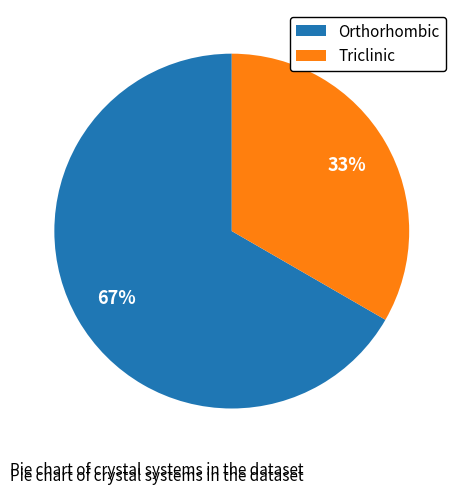

What is the ratio of the value at Orthorhombic to the value at Triclinic?

2.0